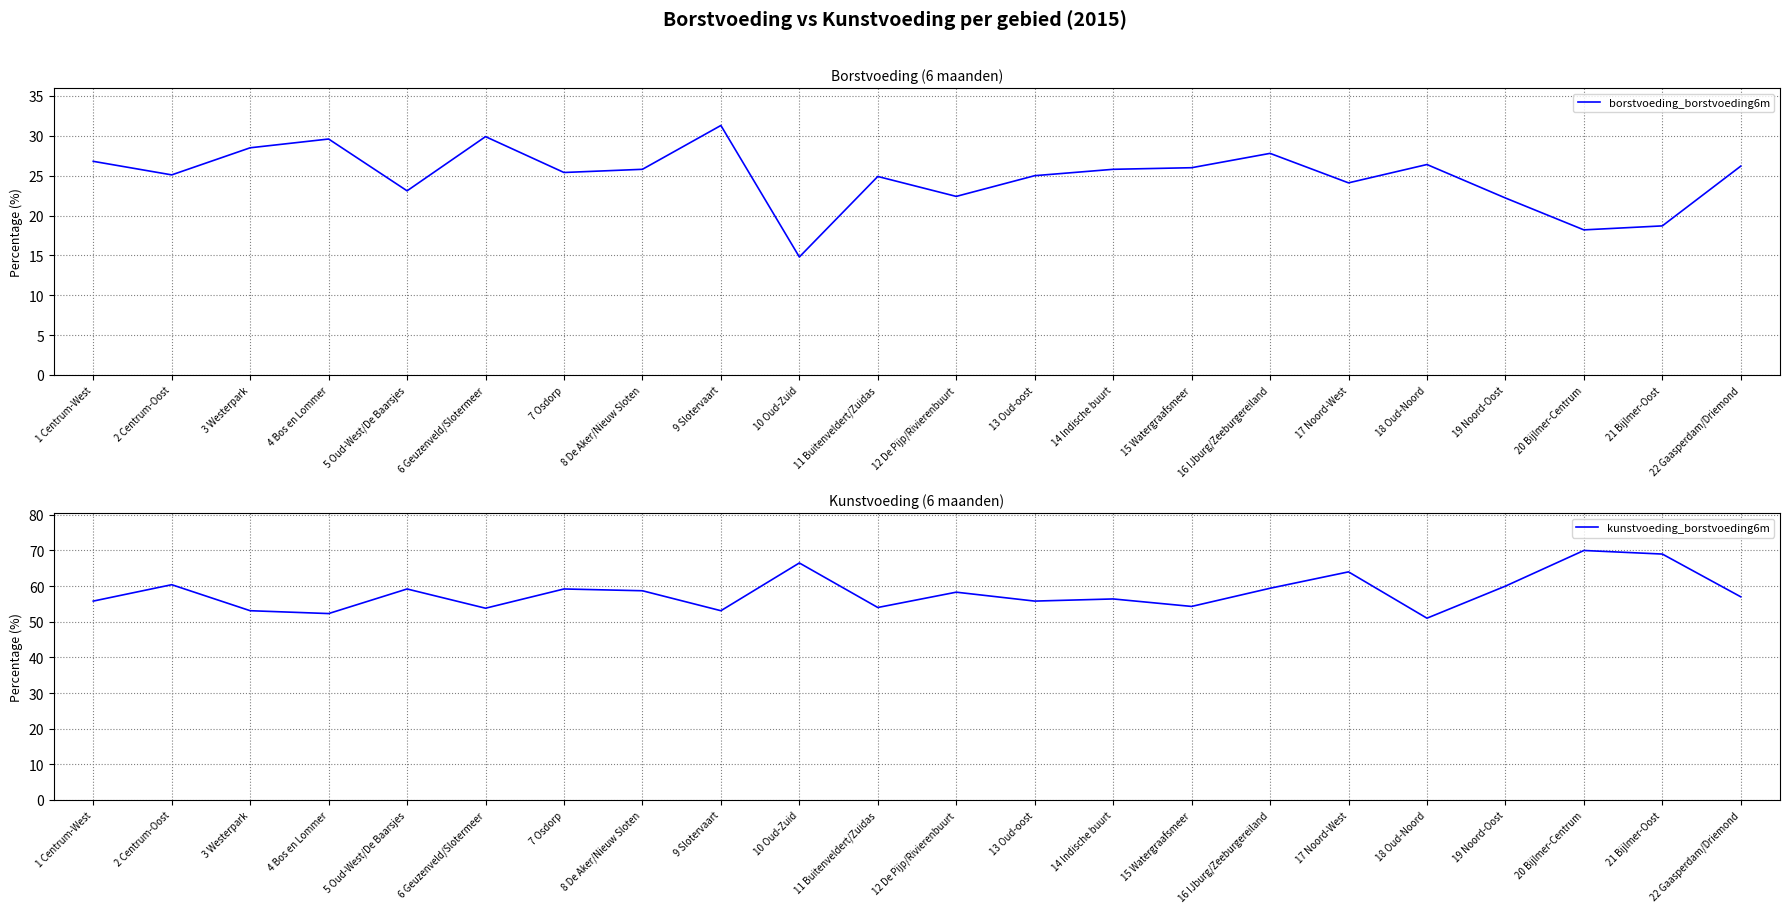

What position from the left is 14 Indische buurt?

14